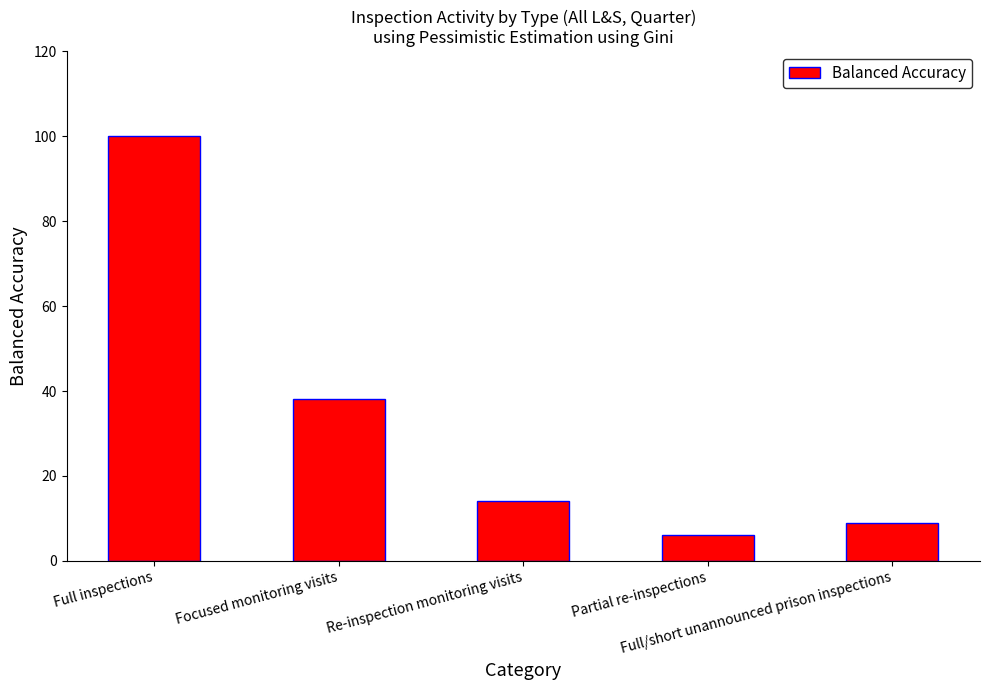

Is it true that the value at Re-inspection monitoring visits is 25?

False